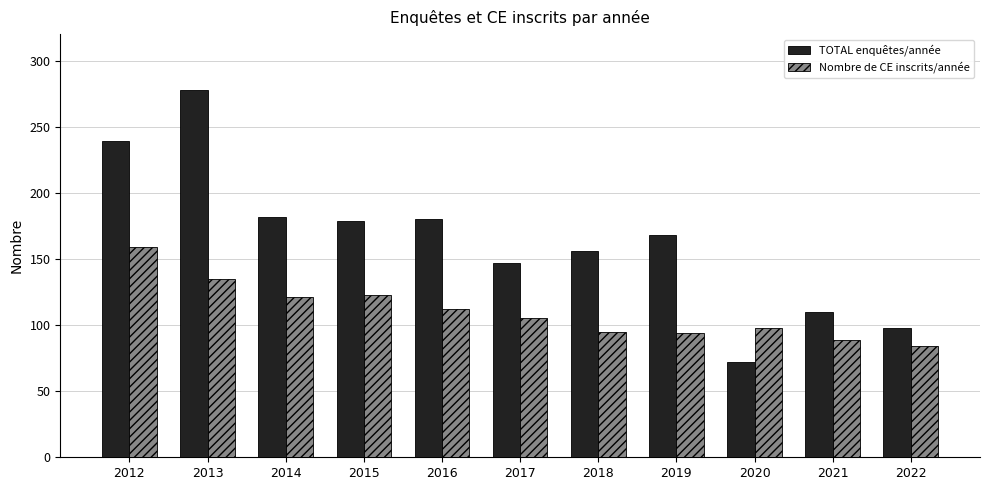

What is the minimum value shown in the chart?

72